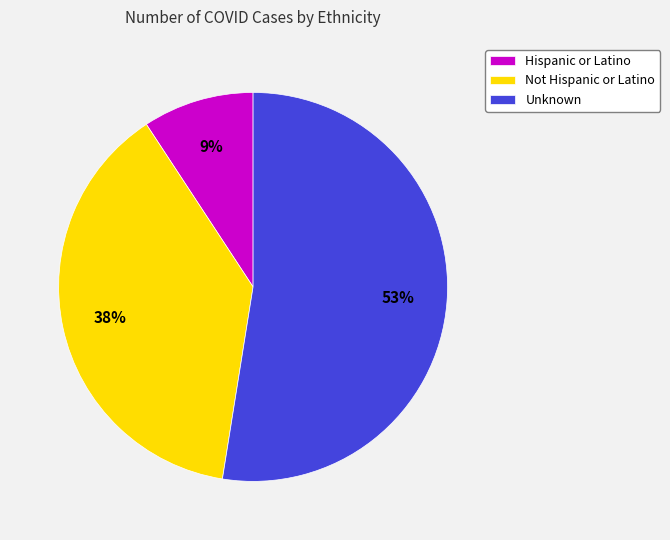

Is there a majority slice in this chart?

Yes